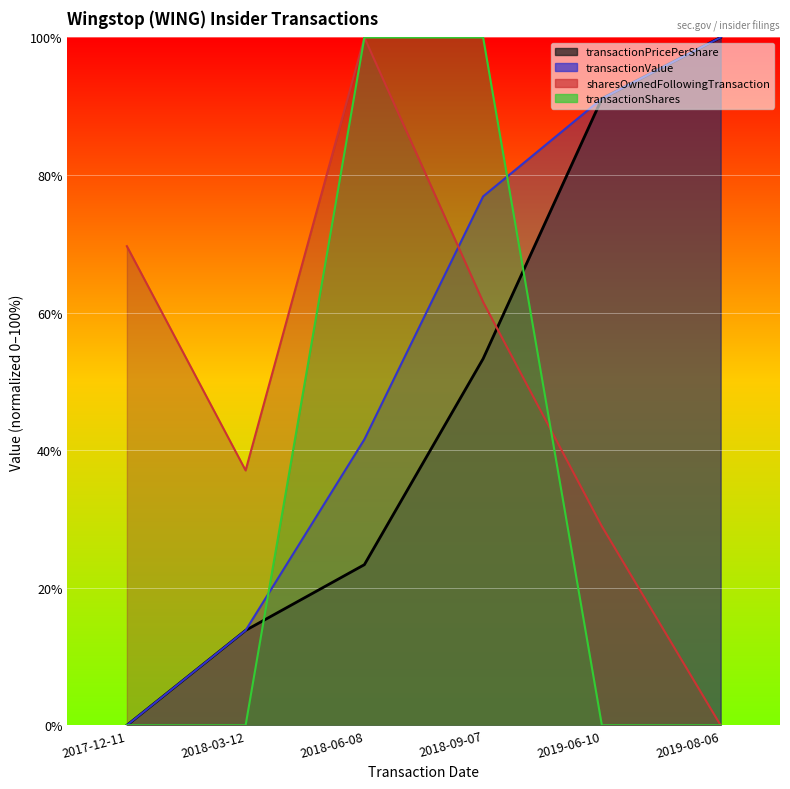

List the labels in order of sharesOwnedFollowingTransaction value, smallest first.

2019-08-06, 2019-06-10, 2018-03-12, 2018-09-07, 2017-12-11, 2018-06-08